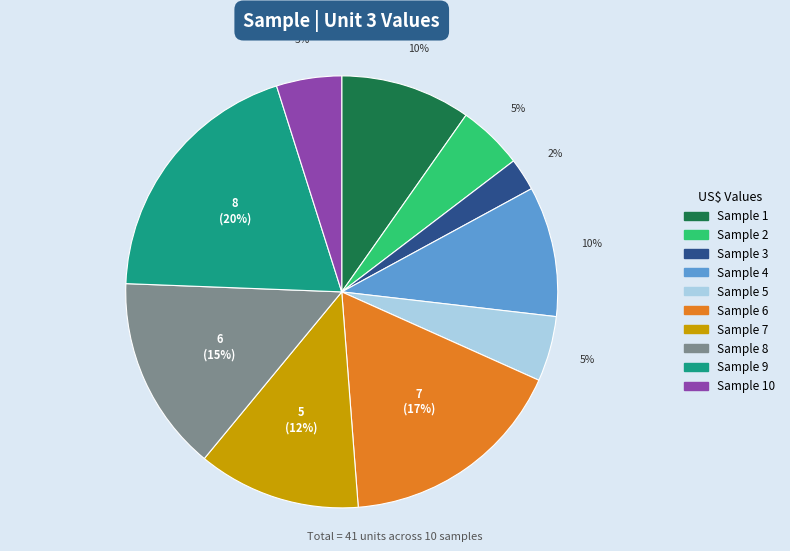

How many slices are in this pie chart?

10